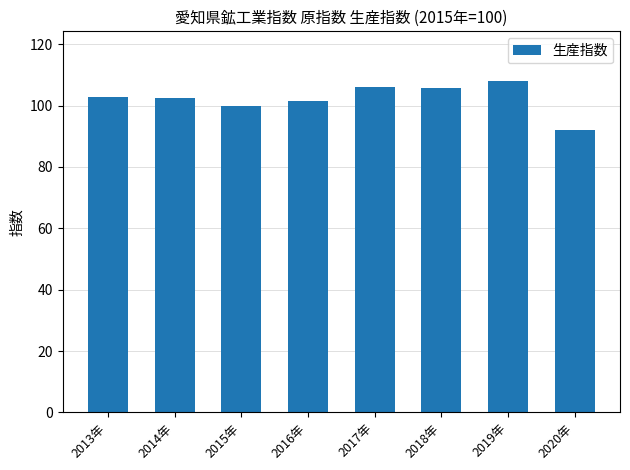

What is the label of the 7th bar from the left?

2019年